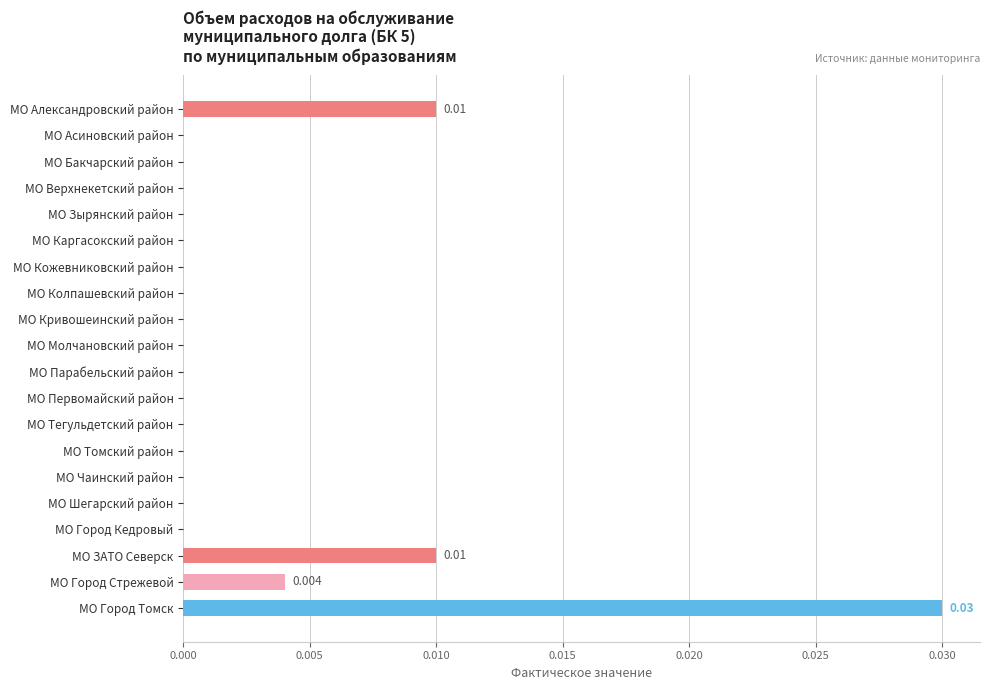

At which category does the chart reach its peak across all series?

МО Город Томск